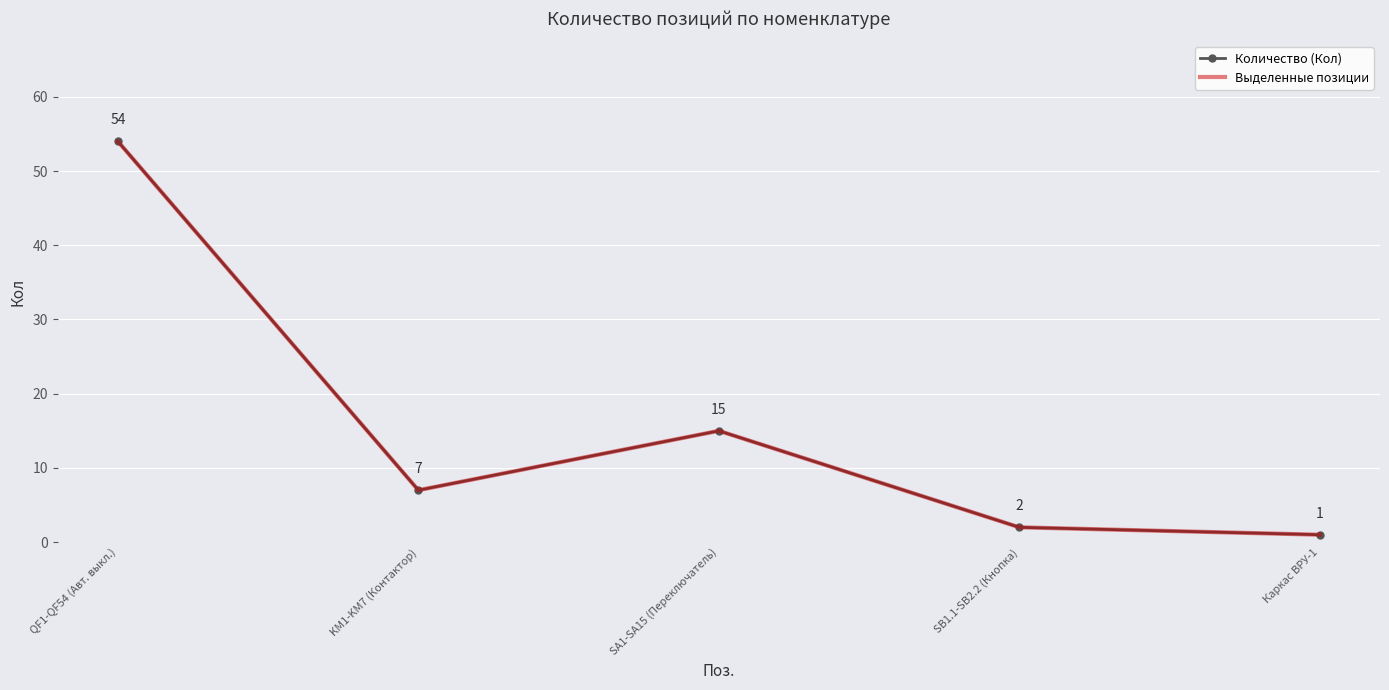

What is the sum of the Количество (Кол) values at SB1.1-SB2.2 (Кнопка) and KM1-KM7 (Контактор)?

9